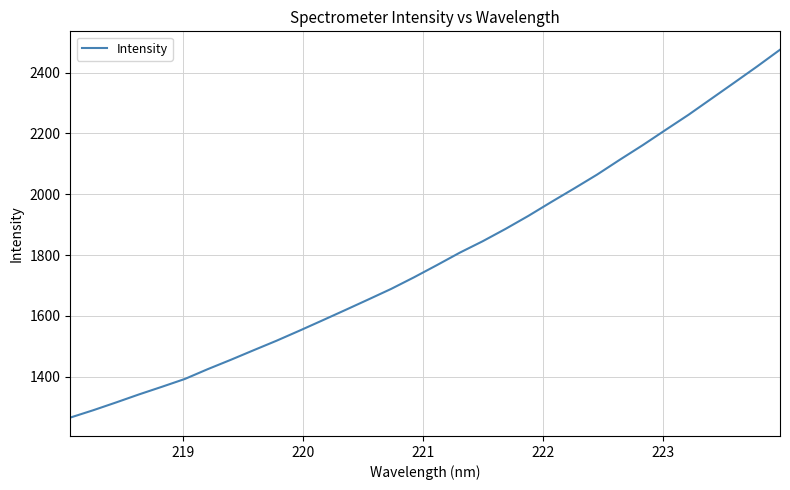

What is the difference between the maximum and minimum values?

1209.7